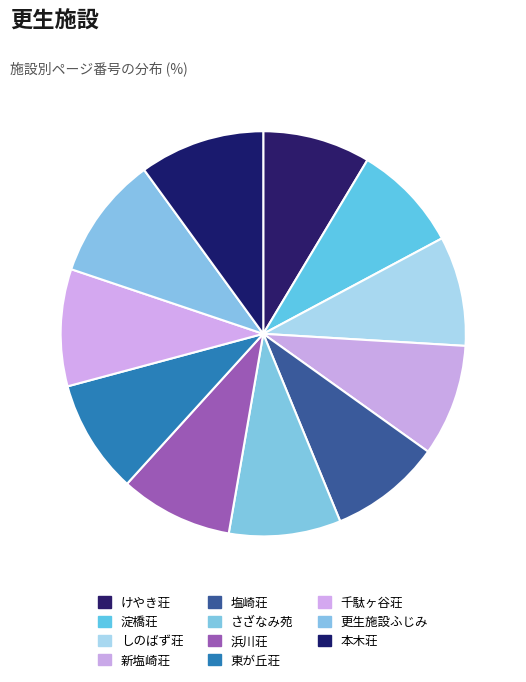

To the nearest percent, what portion does 淀橋荘 represent?

9%